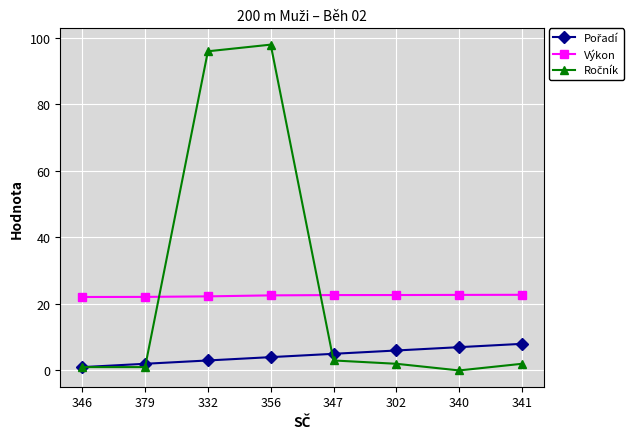

What position from the left is 340?

7